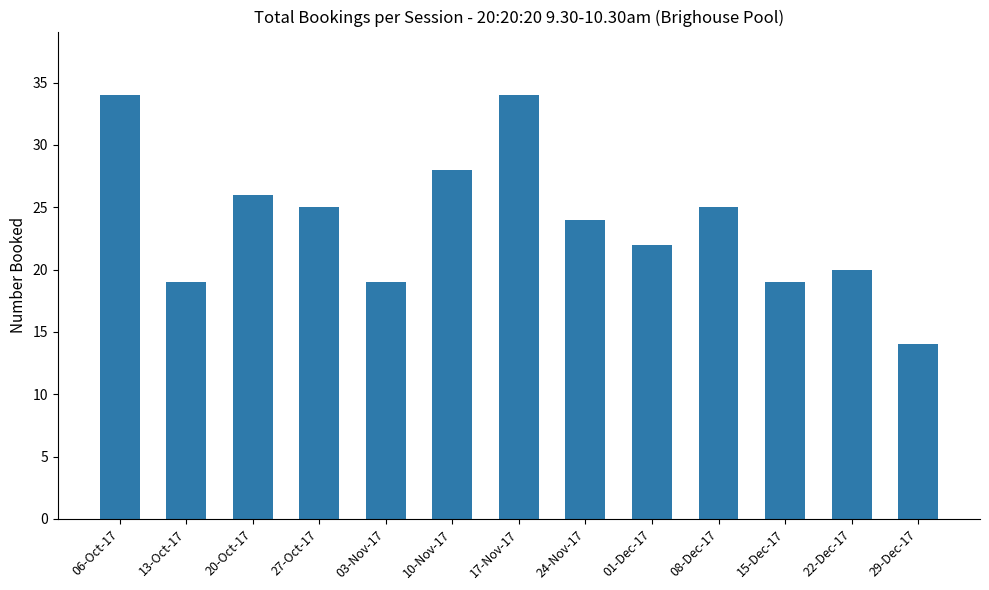

How many distinct data groups are displayed?

1